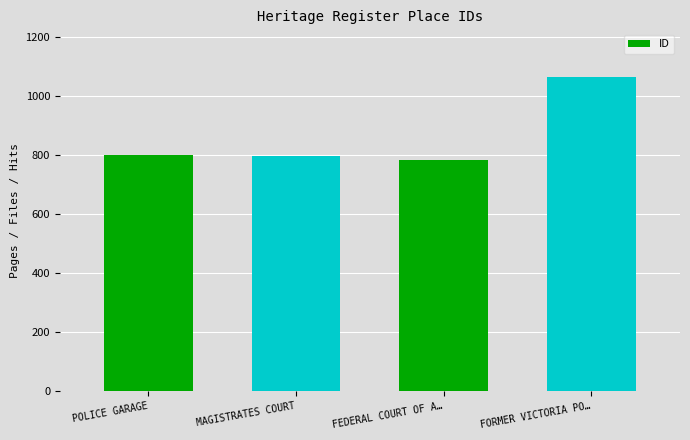

What is the value of the 3rd bar from the left?

782